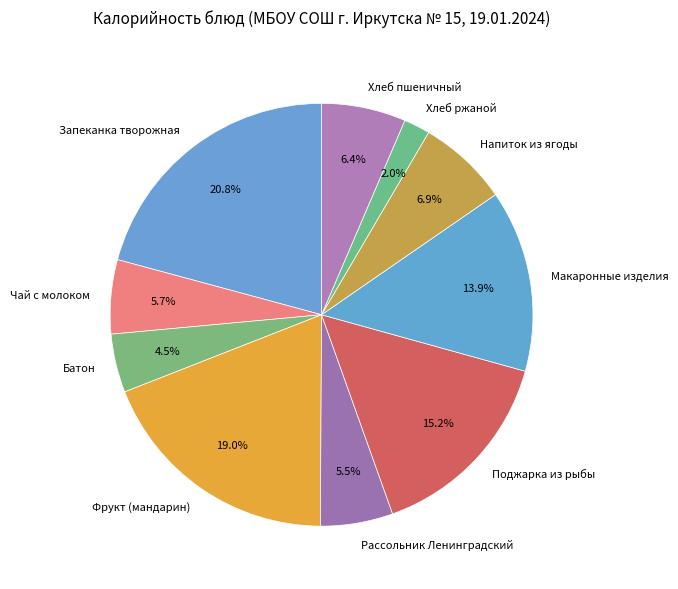

Is there any slice that represents more than half of the pie?

No